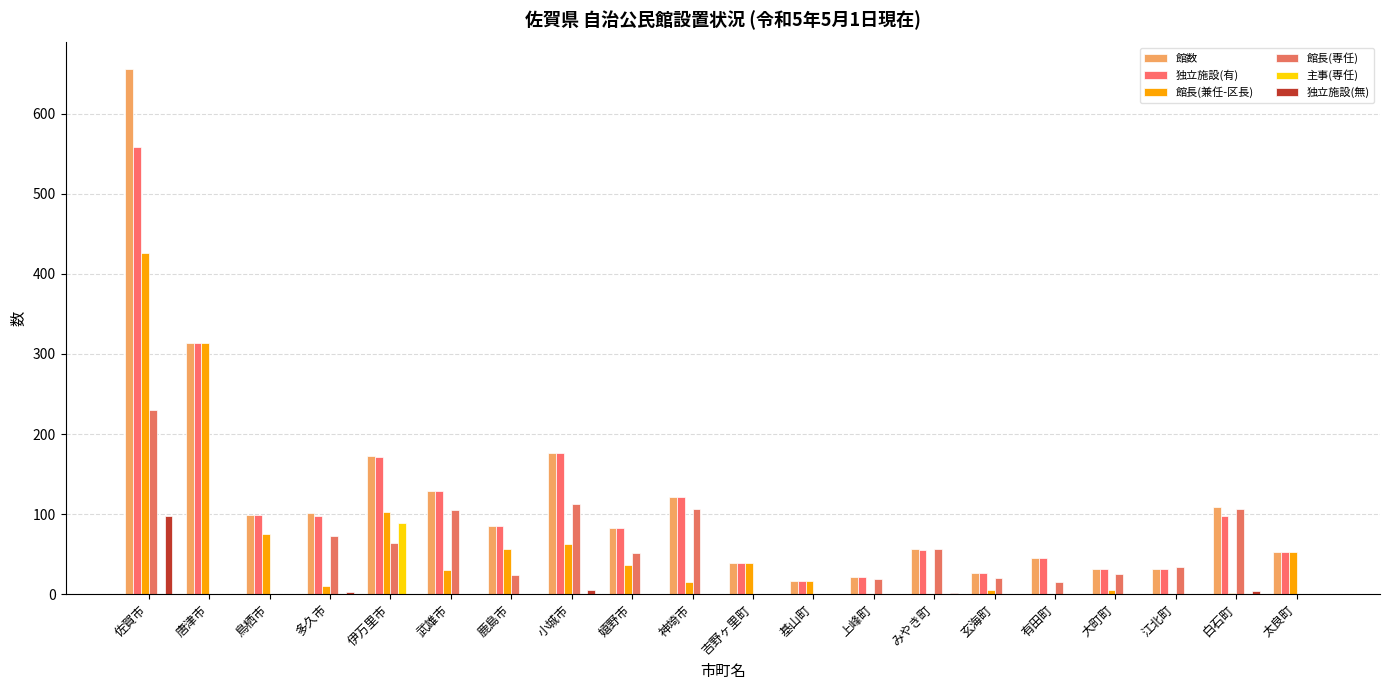

True or false: 館長(専任) has a value of 0 at 吉野ヶ里町.

True